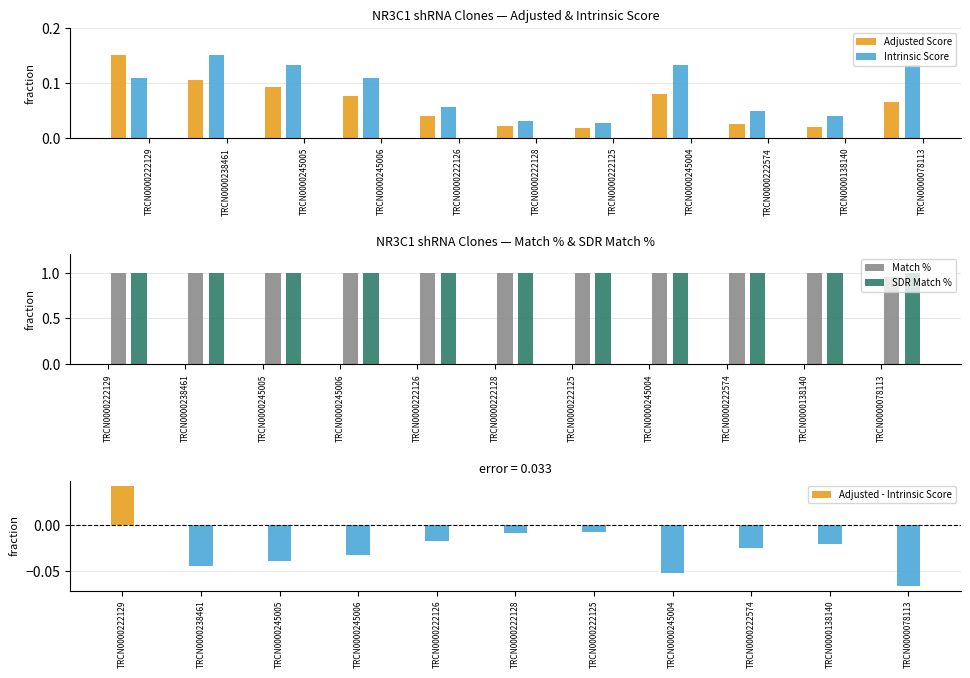

Between TRCN0000245004 and TRCN0000238461, which is larger?

TRCN0000238461